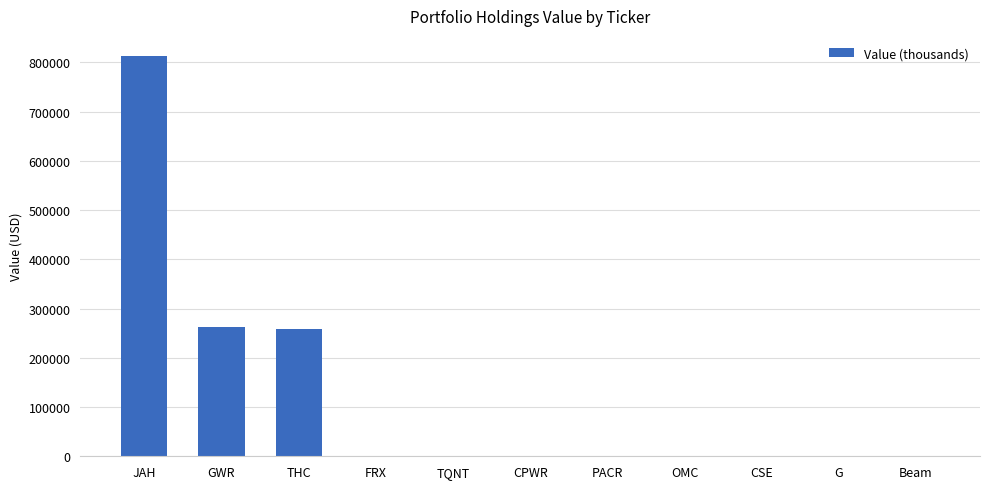

Between CSE and JAH, which is larger?

JAH